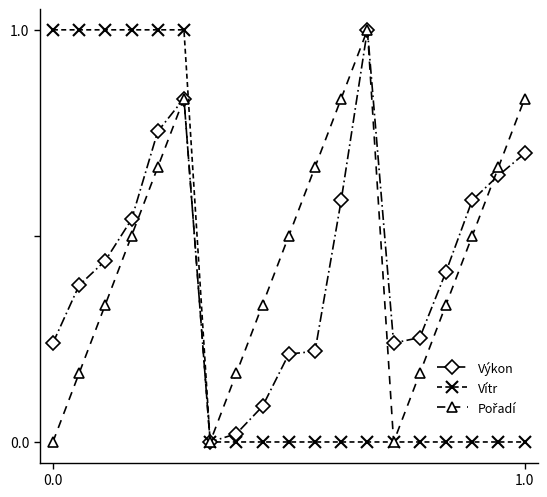

Where is the first local minimum for Výkon?

6